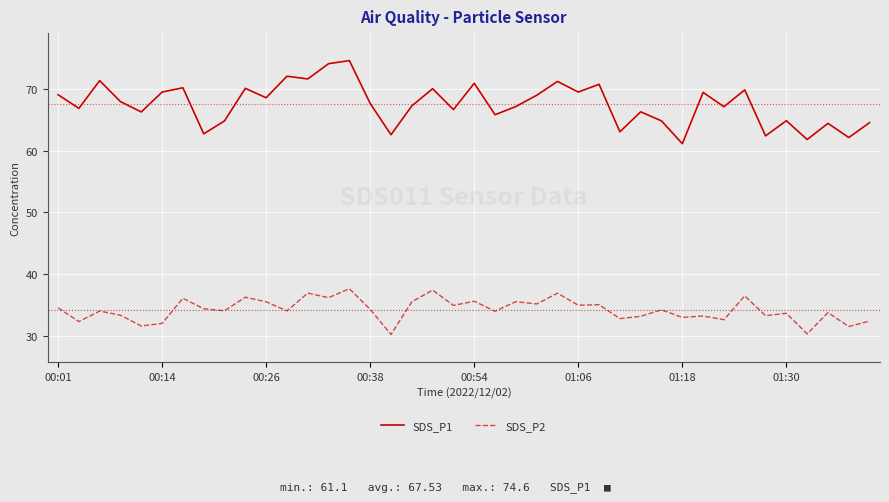

What are all the series names shown in the legend?

SDS_P1, SDS_P2